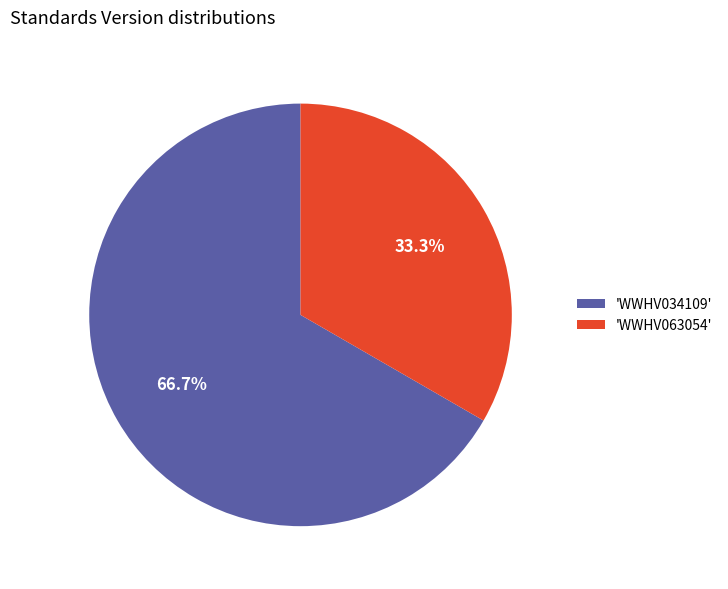

Between 'WWHV034109' and 'WWHV063054', which is larger?

'WWHV034109'